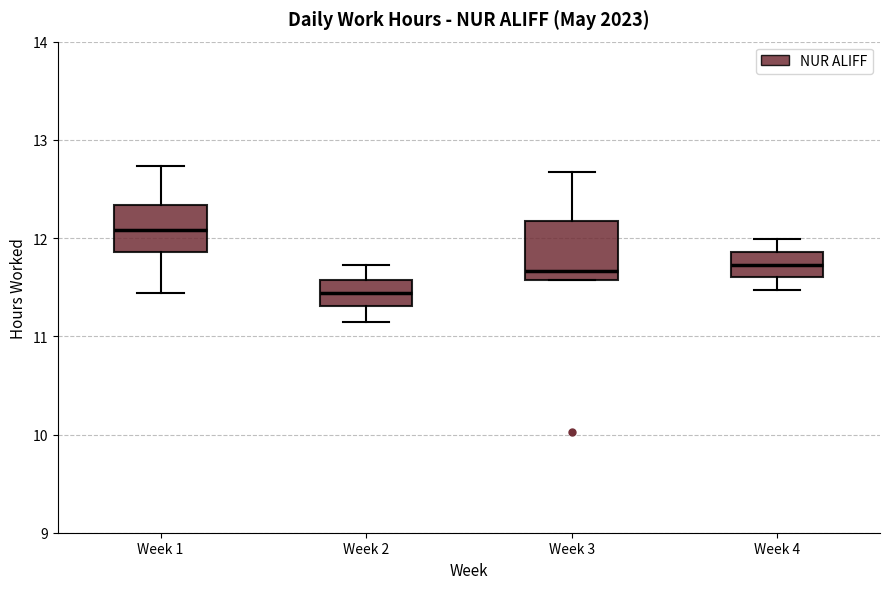

Reading left to right, read every box against the y-axis: the position of its median line, the range the box covers, and the ends of its whiskers. The values are not printed on the chart, so give them approximately, as read against the axis.

Week 1: median 12.1, box 11.9 to 12.3, whiskers 11.4 to 12.7
Week 2: median 11.4, box 11.3 to 11.6, whiskers 11.2 to 11.7
Week 3: median 11.7, box 11.6 to 12.2, whiskers 11.6 to 12.7
Week 4: median 11.7, box 11.6 to 11.9, whiskers 11.5 to 12.0